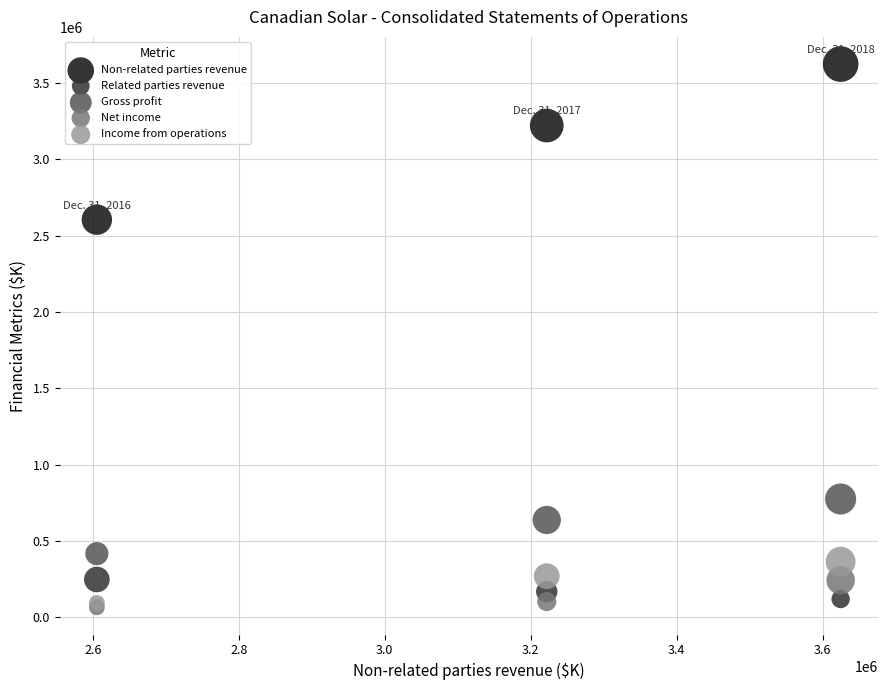

Across all series, what Y value is closest to 1844981?

2605335